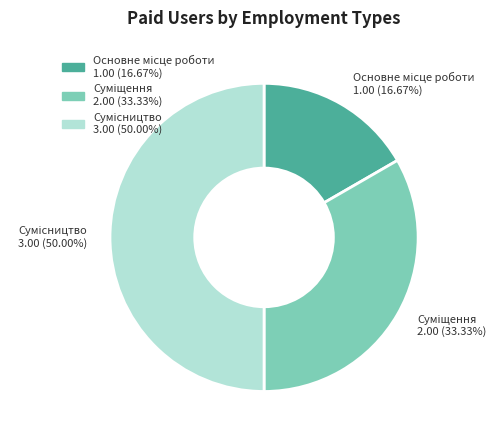

The Основне місце роботи slice represents 9% of the pie. True or false?

False